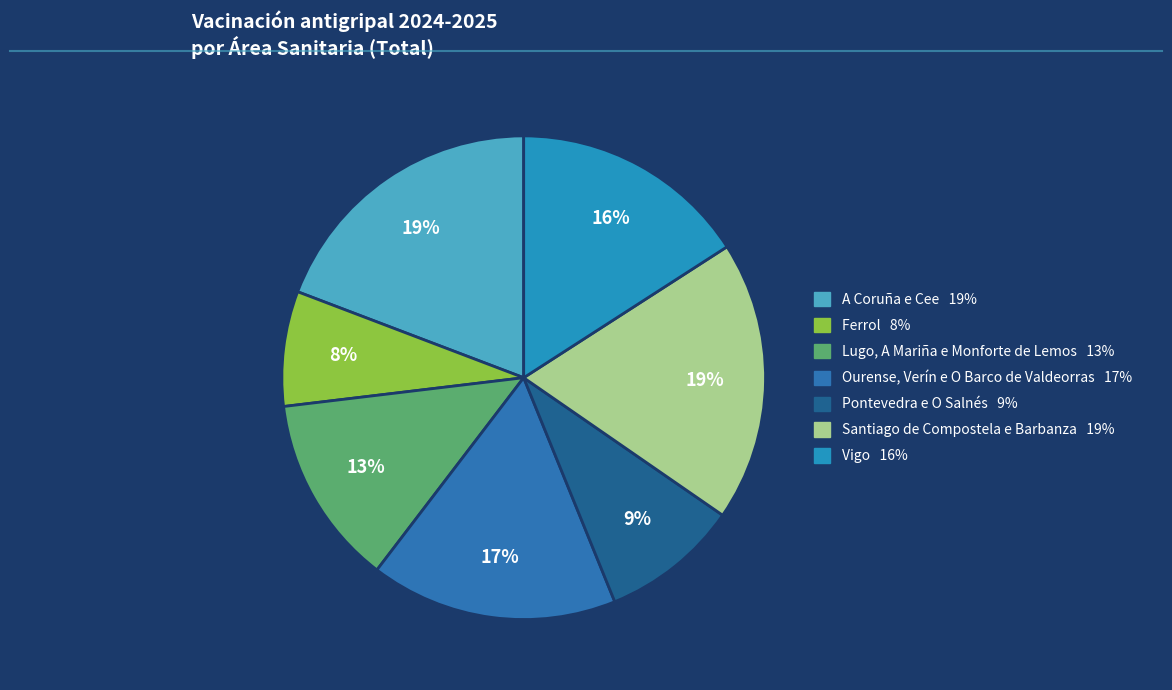

Which category has the smallest portion of the pie?

Ferrol